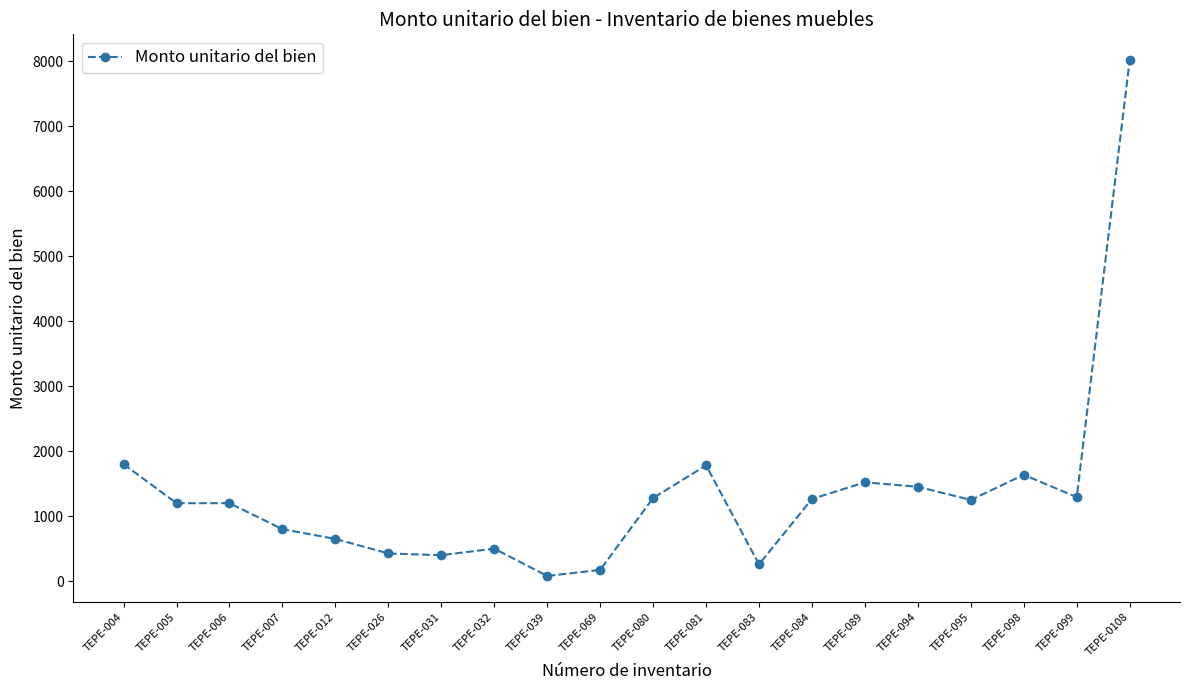

At which category does the chart reach its peak across all series?

TEPE-0108